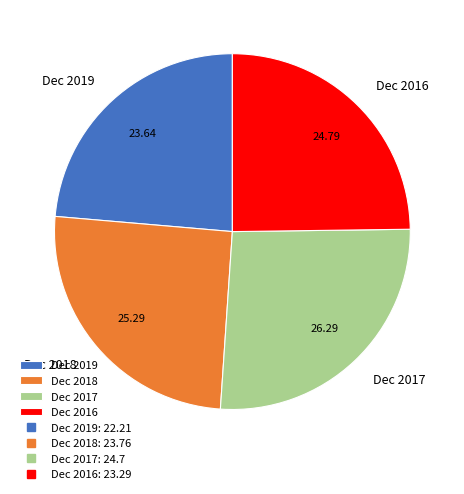

Count the number of slices in the pie.

4